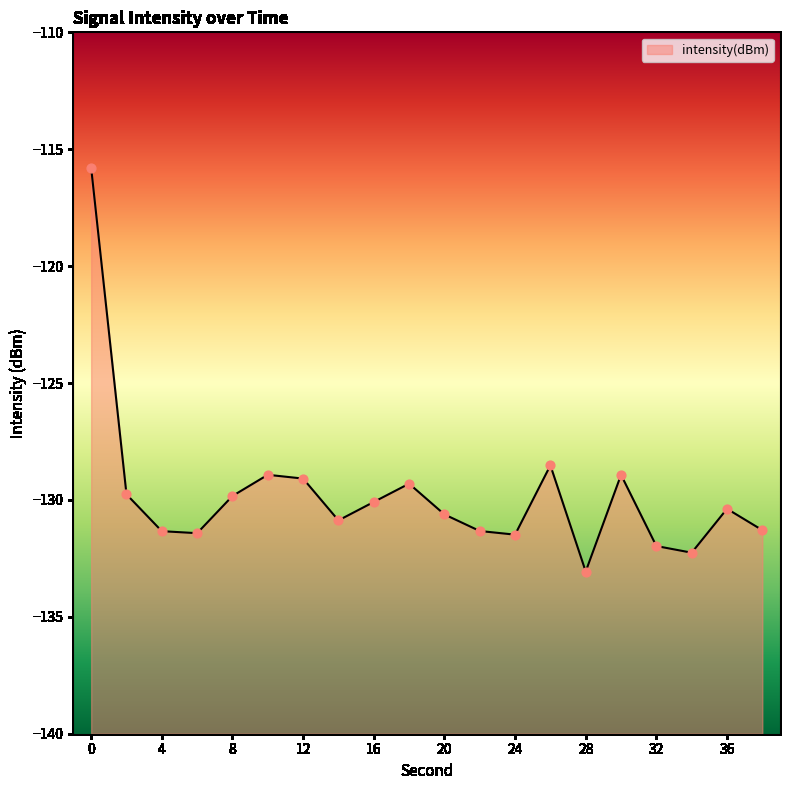

What is the change in value from 2 to 36?

-0.6